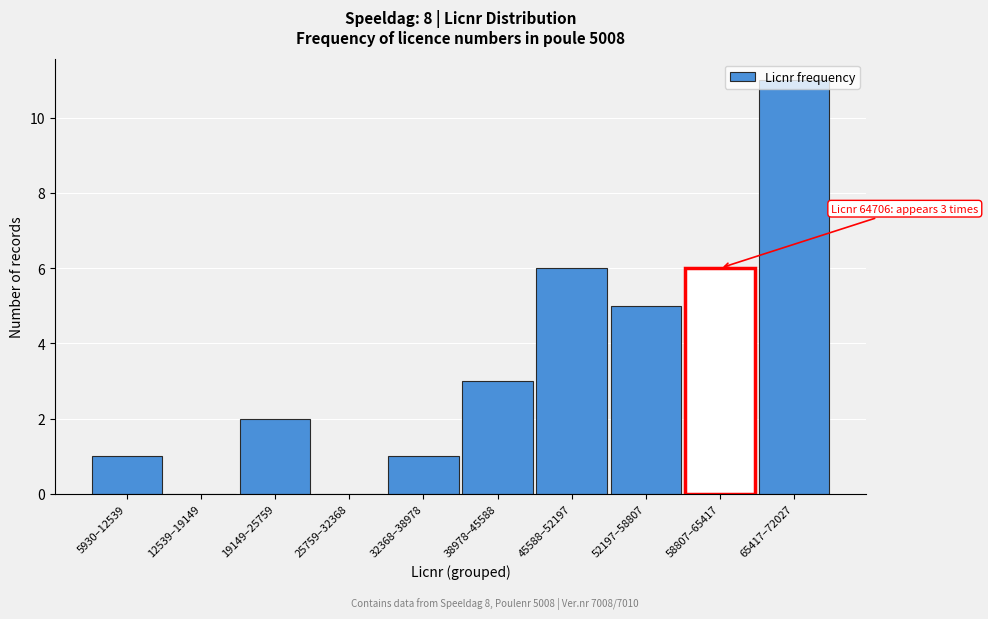

What is the sum of the values at 65417–72027 and 12539–19149?

11